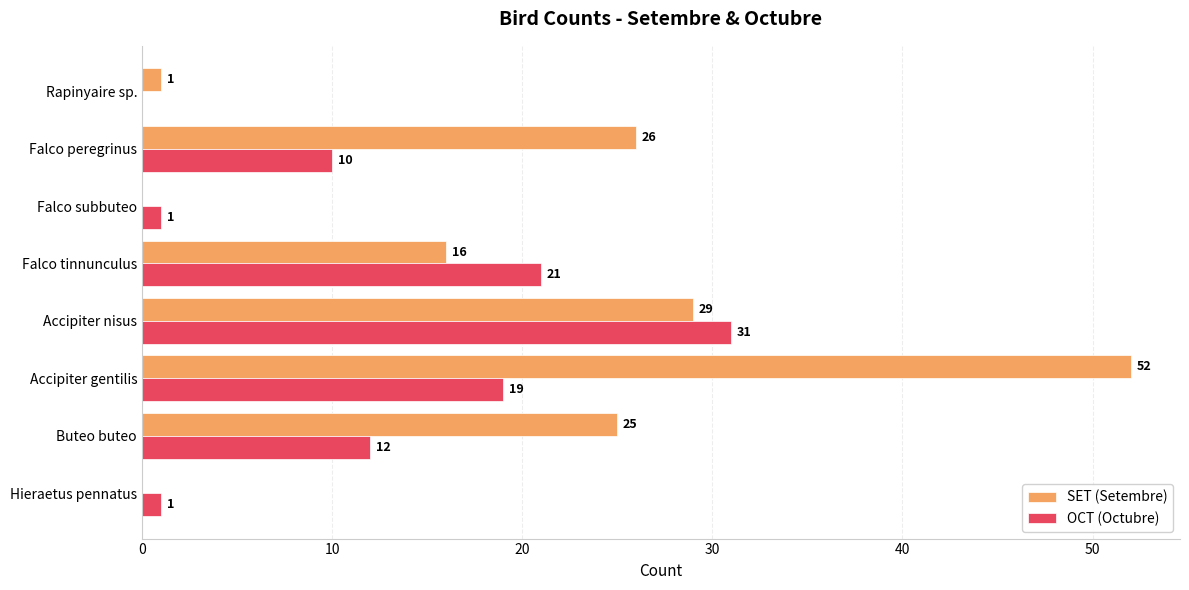

Which series has the largest total across all categories?

SET (Setembre)